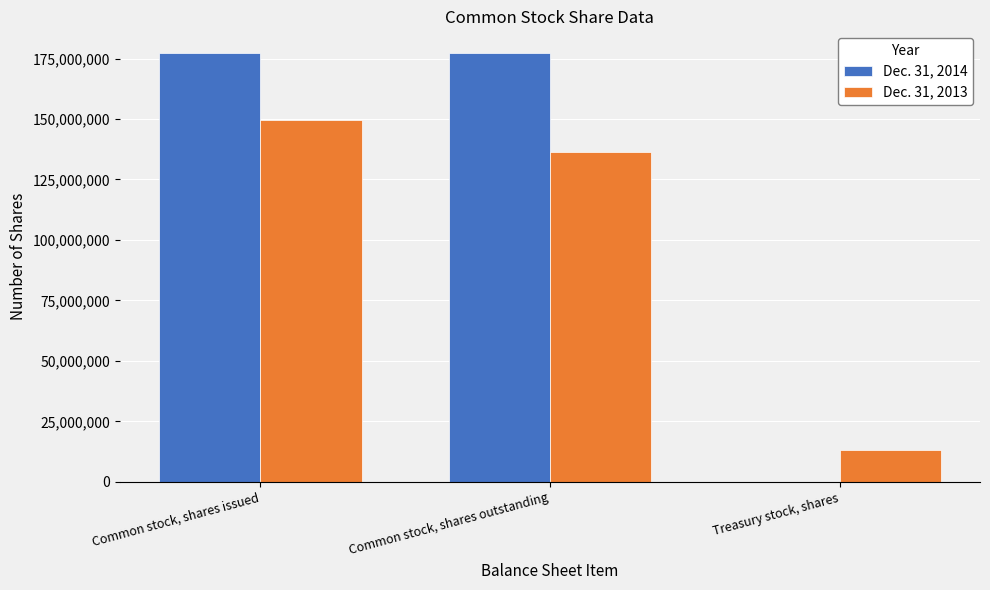

True or false: Dec. 31, 2014 has a value of 95109234 at Common stock, shares outstanding.

False